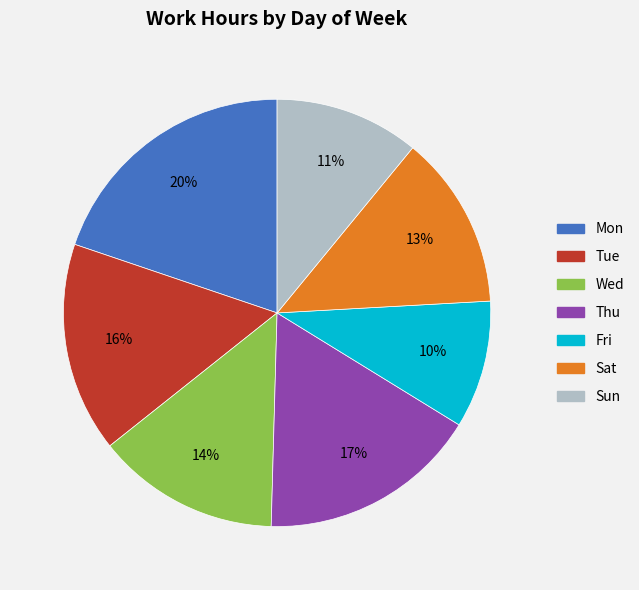

To the nearest percent, what percentage of the pie is Tue?

16%